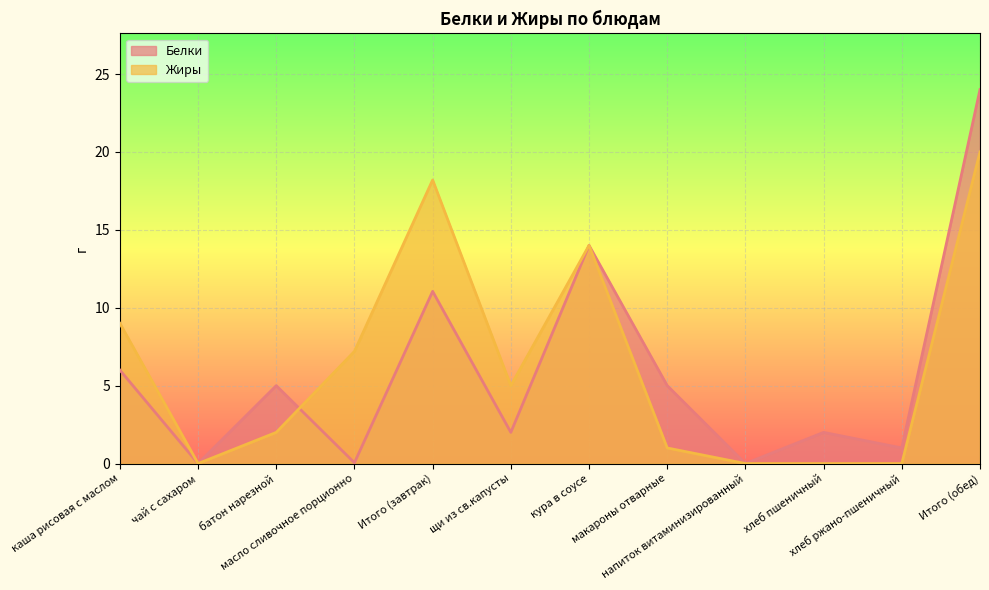

What is the value of the Жиры point at the 12th from the left?

20.0